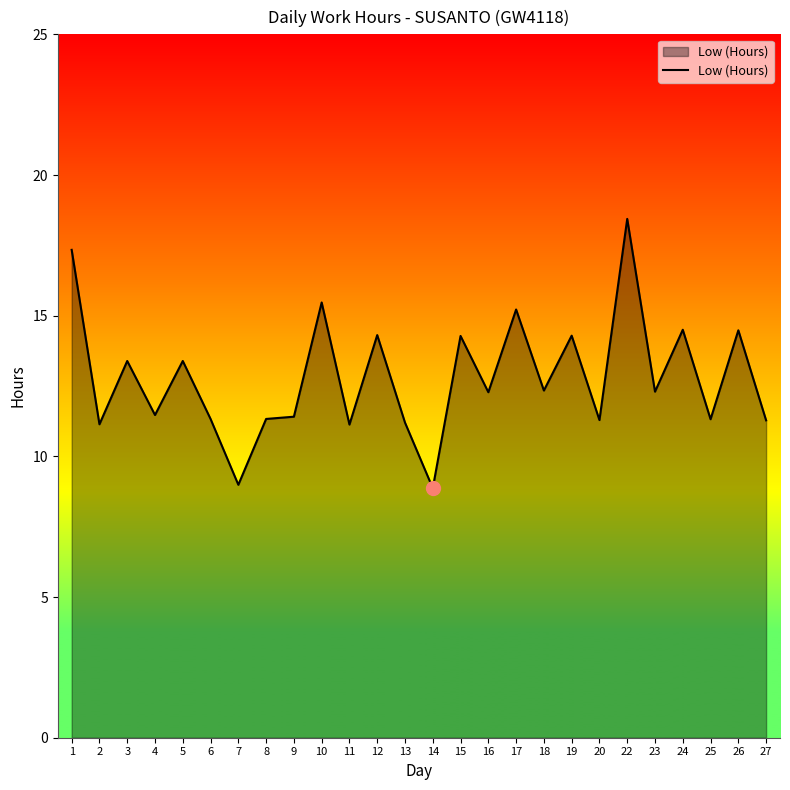

What is the greatest value displayed?

18.4